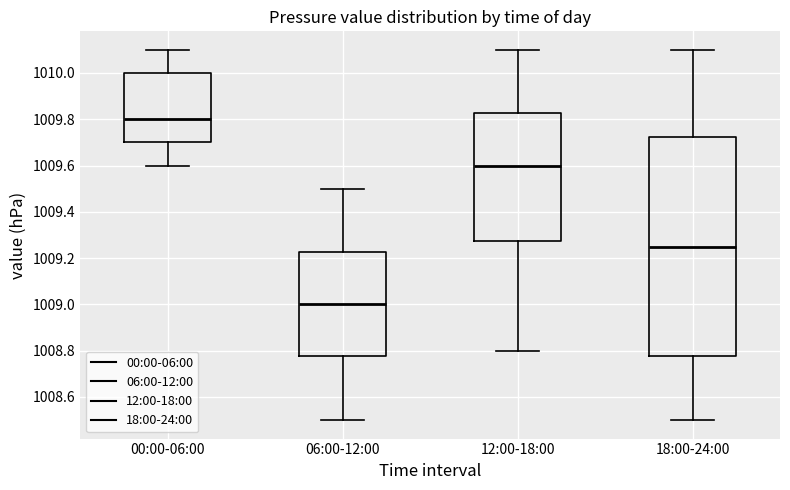

Which box has the highest median line?

00:00-06:00